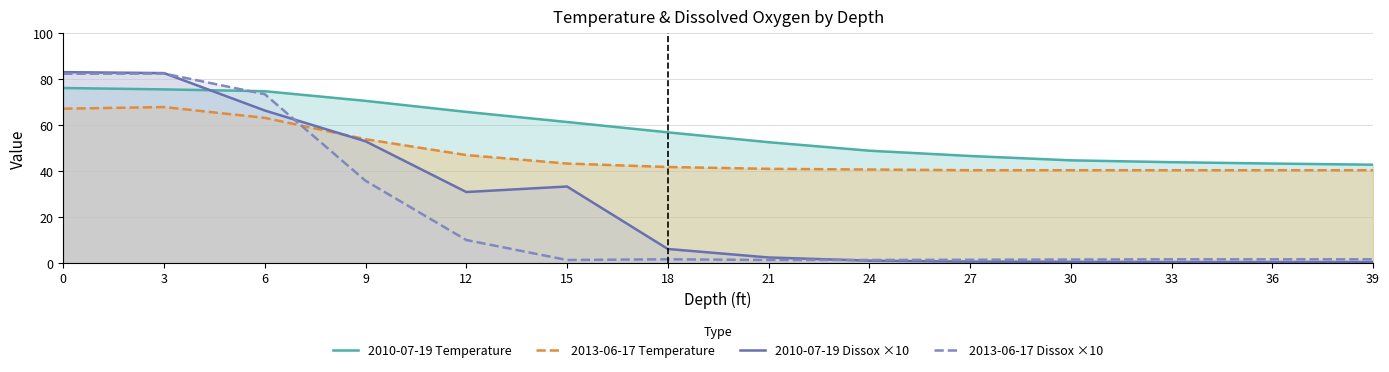

What are all the series names shown in the legend?

2010-07-19 Temperature, 2013-06-17 Temperature, 2010-07-19 Dissox ×10, 2013-06-17 Dissox ×10